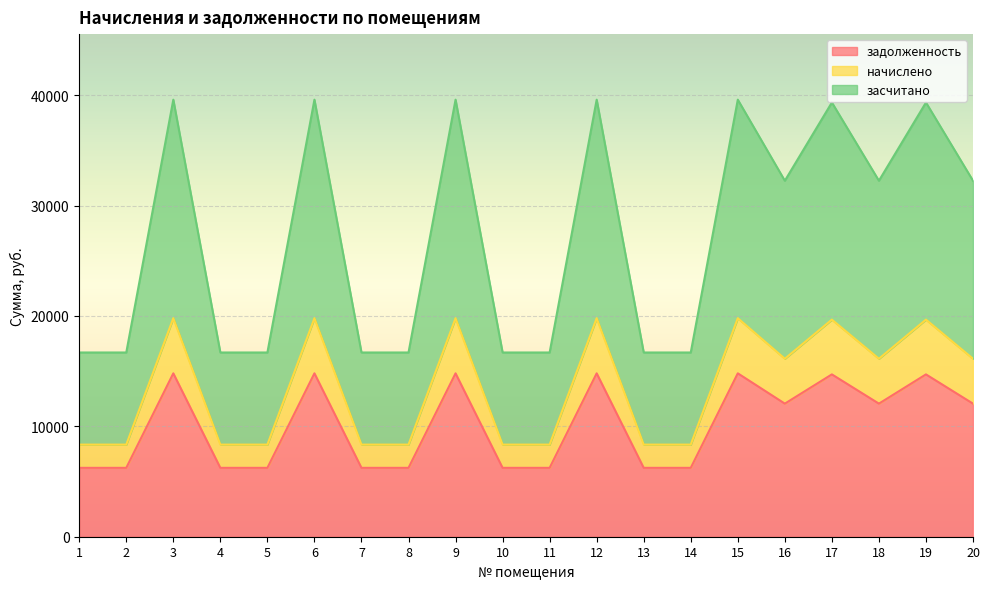

Is the value of засчитано at 11 greater than the value of начислено at 11?

Yes